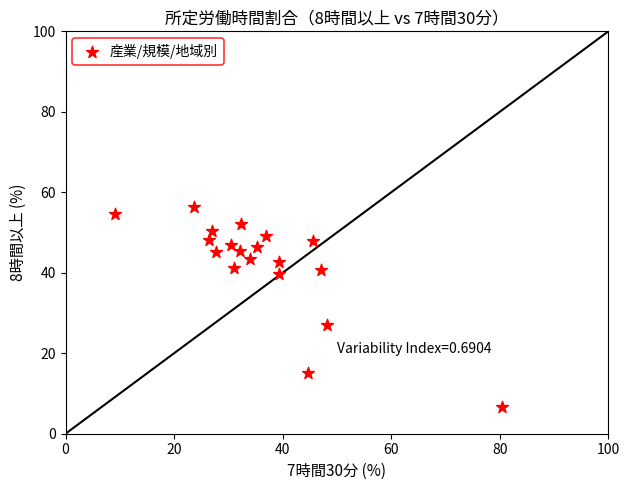

What is the range of X values (max minus min)?

71.3